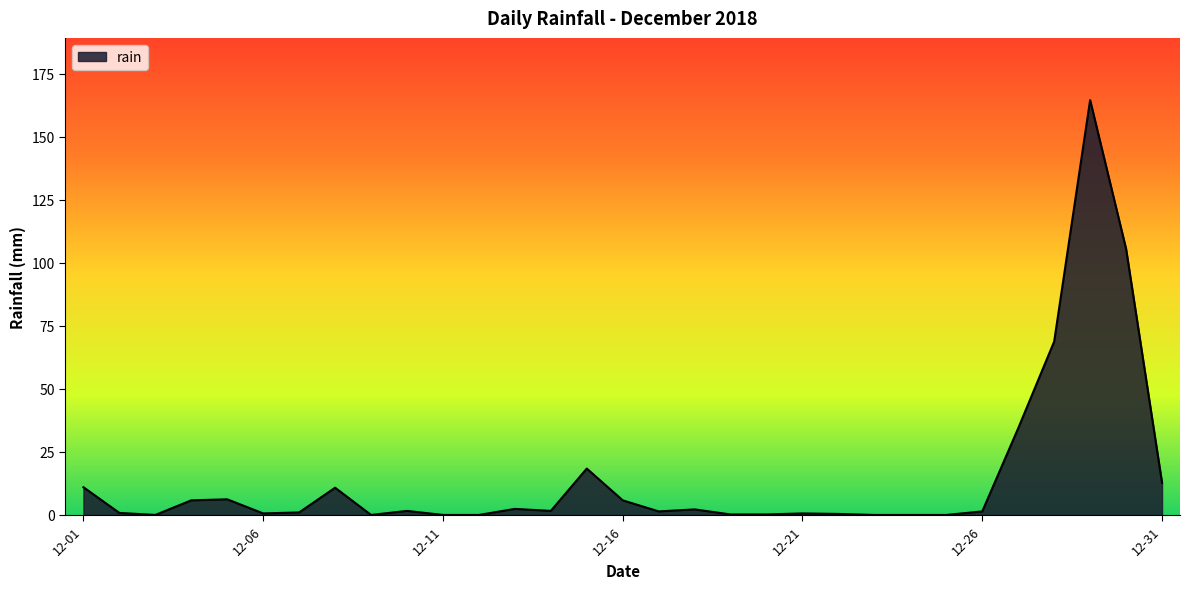

What is the difference between the maximum and minimum values?

164.6